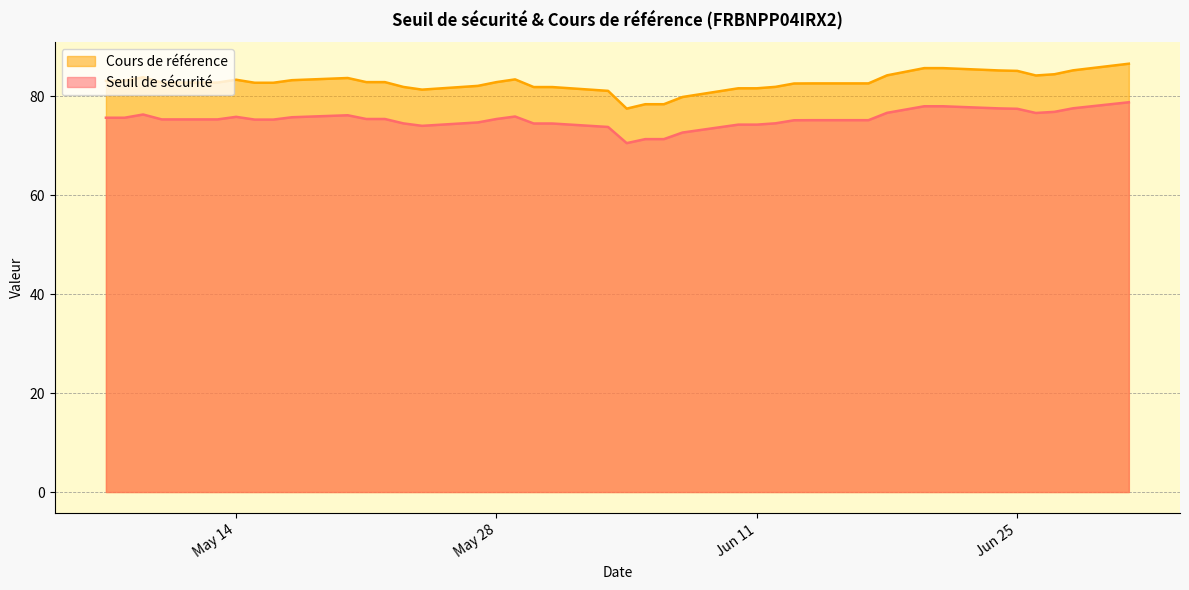

Rank the series by their maximum value, from lowest to highest.

Seuil de sécurité, Cours de référence